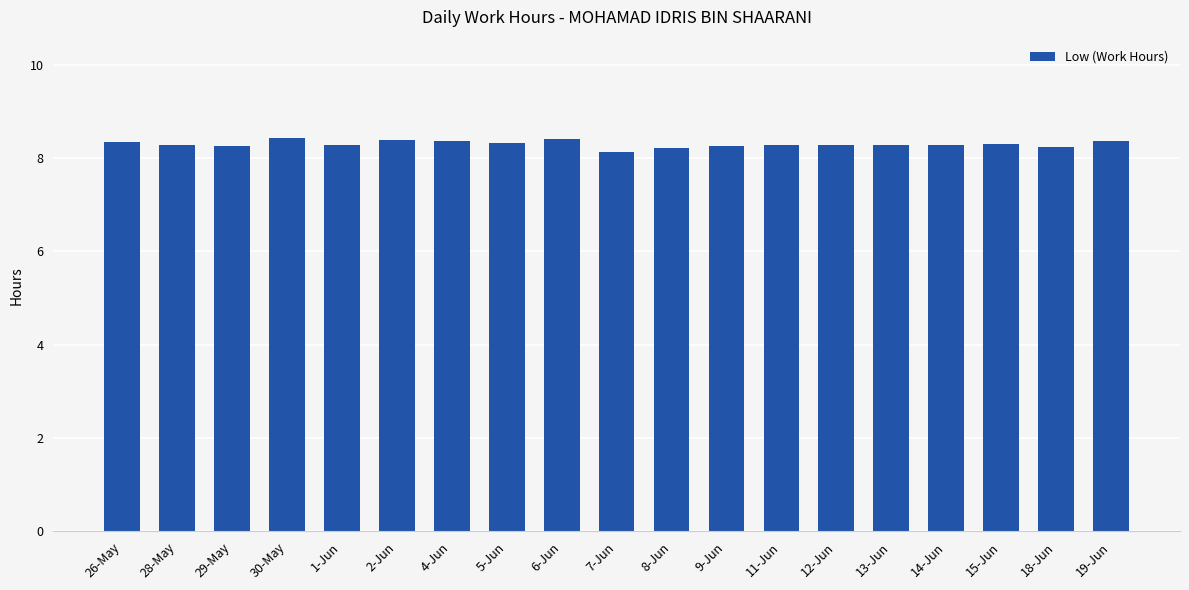

Count the values in the range 8 to 9.

19